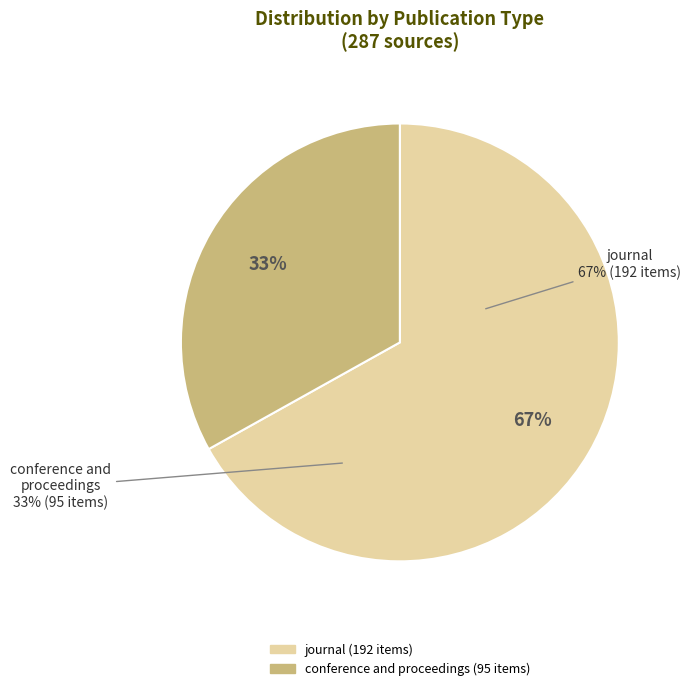

To the nearest percent, what portion does conference and proceedings represent?

33%